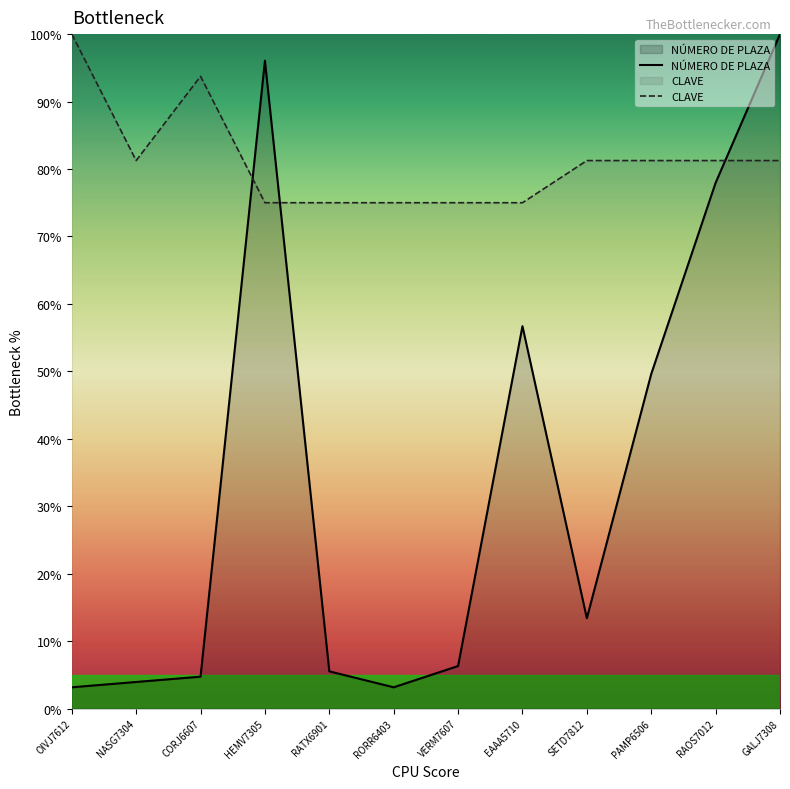

Reading left to right, extract all data points from this chart.

NÚMERO DE PLAZA: 3.1	3.9	4.7	96.1	5.5	3.1	6.3	56.7	13.4	49.6	78.0	100.0
CLAVE: 100.0	81.2	93.8	75.0	75.0	75.0	75.0	75.0	81.2	81.2	81.2	81.2